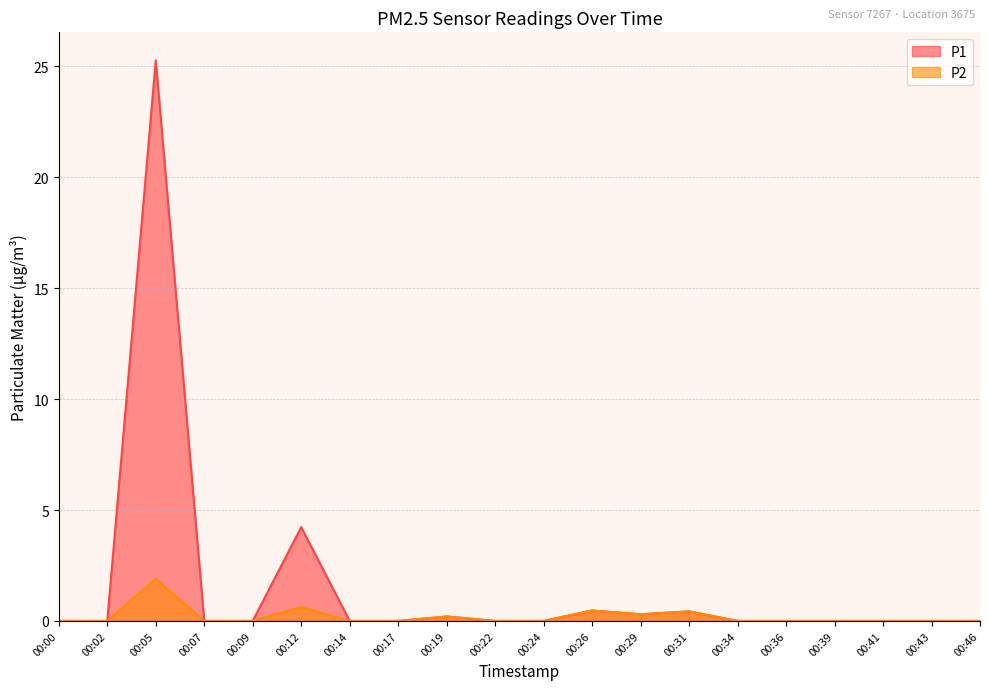

How many lines are shown in the chart?

2